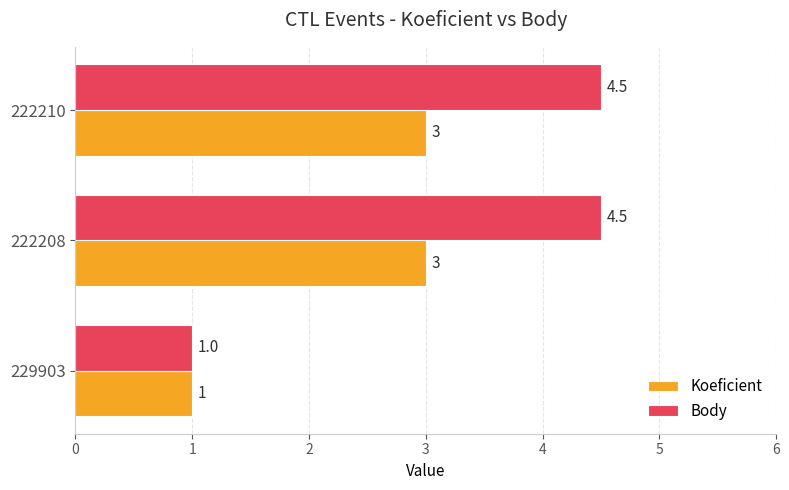

At how many categories does at least one series exceed 2?

2